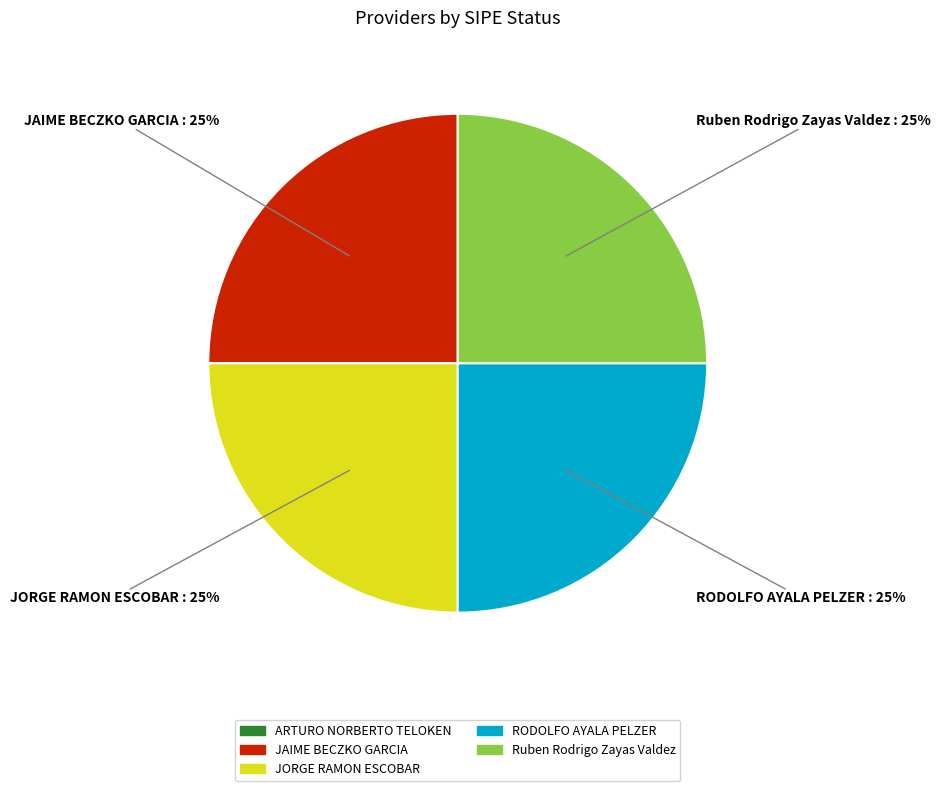

To the nearest percent, what is the average slice percentage?

25%